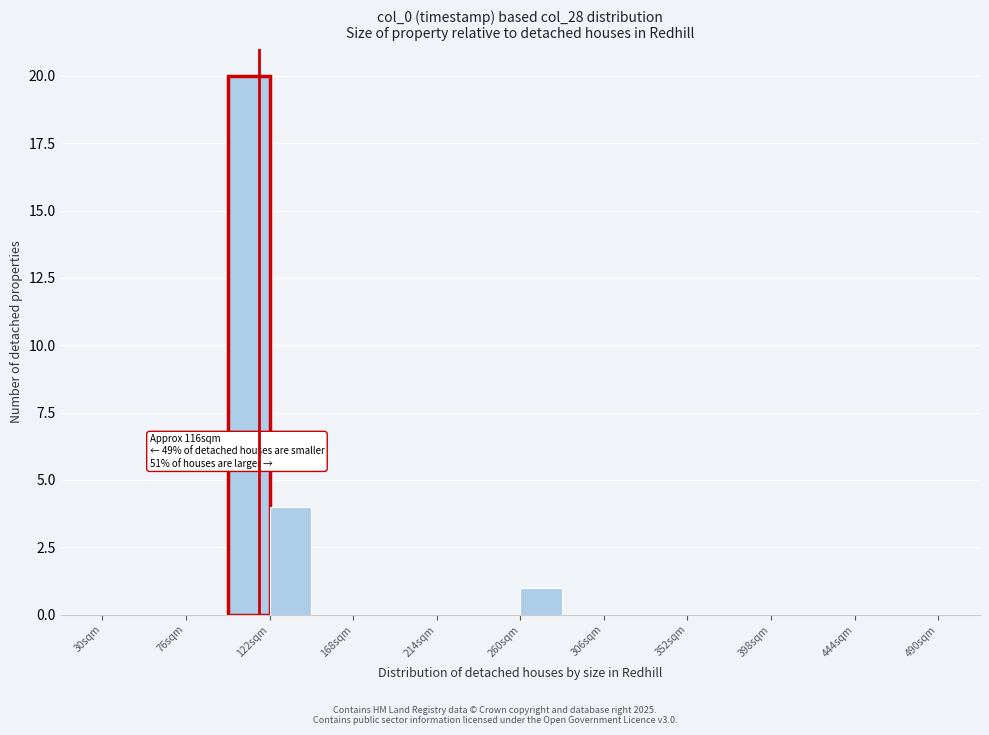

Which range on the x-axis has the tallest bar?

99 to 122